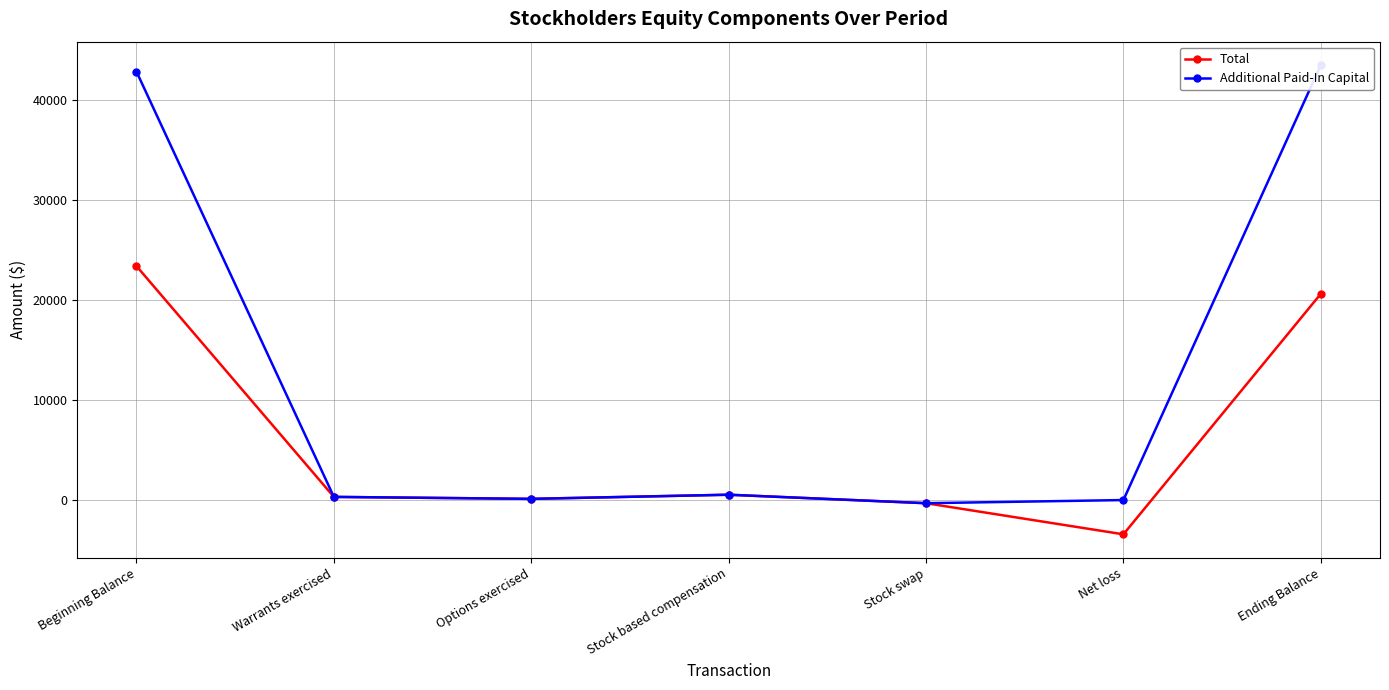

What is the highest value of the Total series?

23404